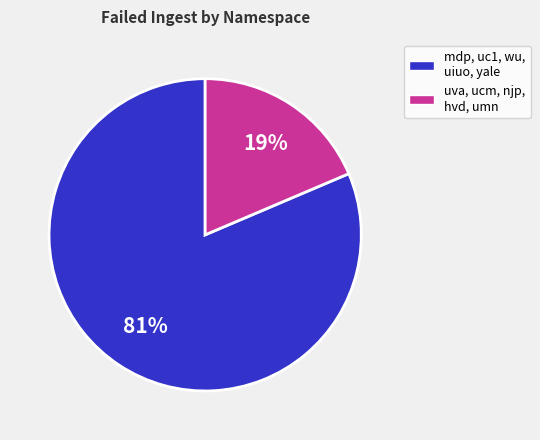

Does any single category account for the majority?

Yes